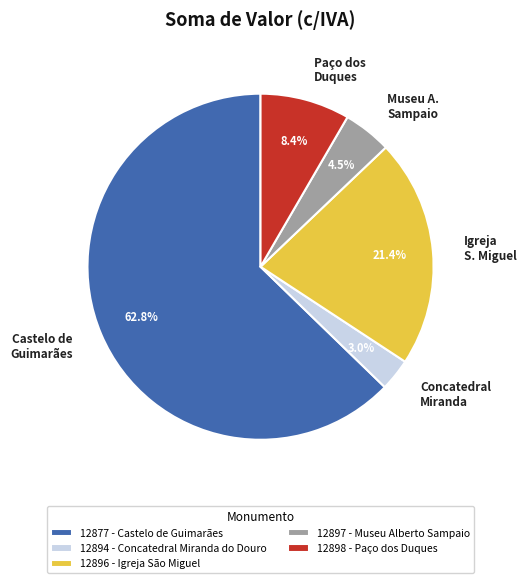

Combined, what portion of the pie is 12897 - Museu Alberto Sampaio and 12896 - Igreja São Miguel?

25.9%